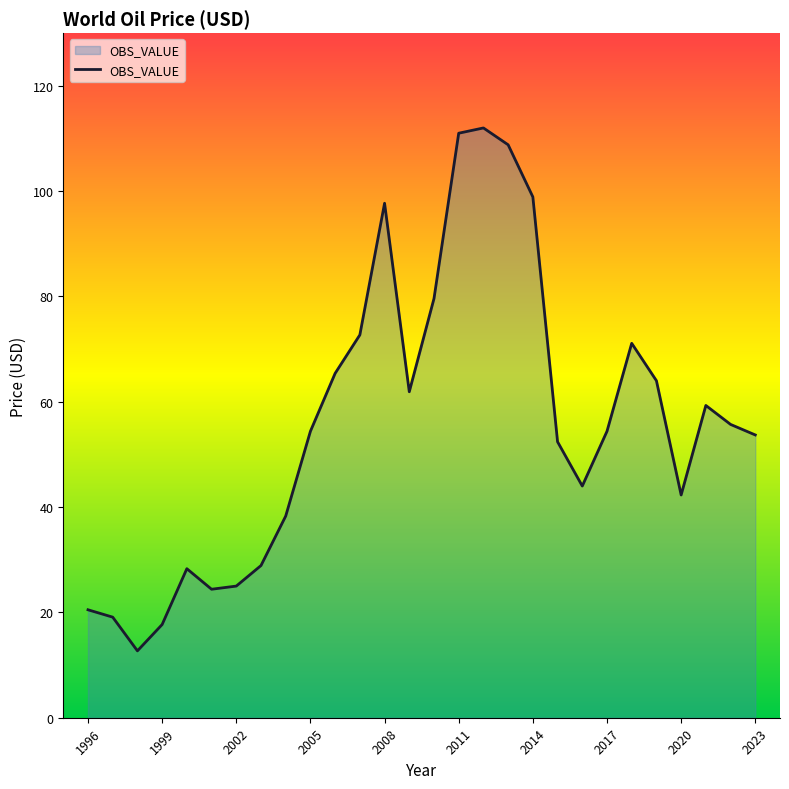

What is the greatest value displayed?

112.0